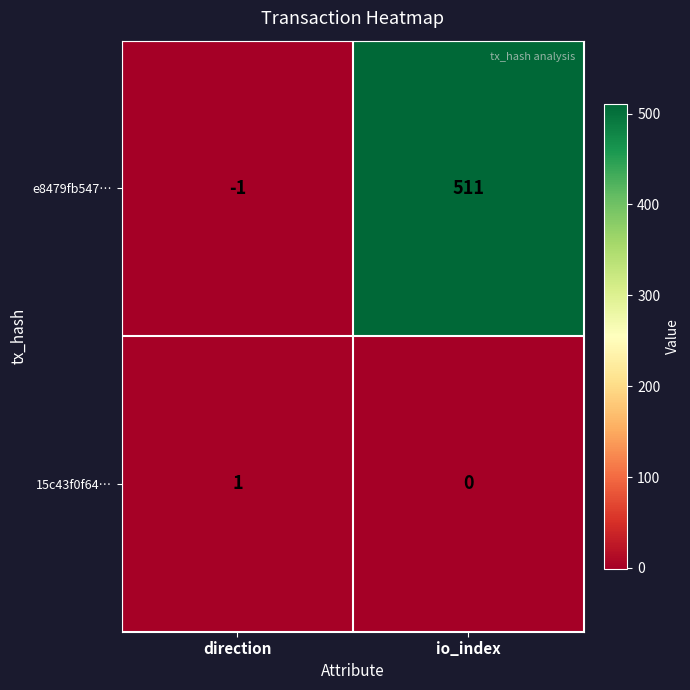

What is the difference between the maximum and minimum values in the e8479fb547… series?

512